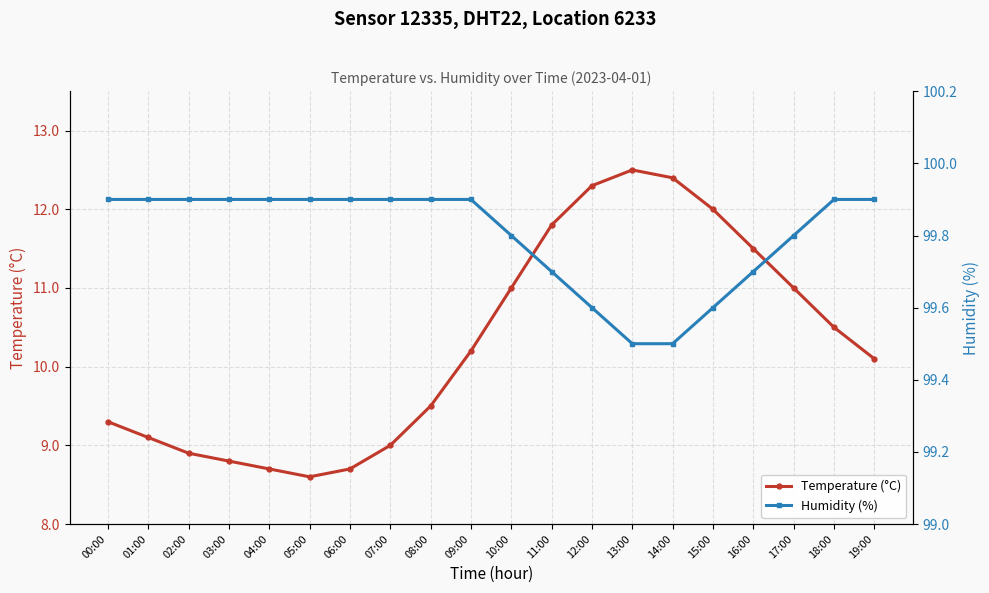

Reading left to right, transcribe all the data shown in this chart.

Temperature (°C): 9.3	9.1	8.9	8.8	8.7	8.6	8.7	9.0	9.5	10.2	11.0	11.8	12.3	12.5	12.4	12.0	11.5	11.0	10.5	10.1
Humidity (%): 99.9	99.9	99.9	99.9	99.9	99.9	99.9	99.9	99.9	99.9	99.8	99.7	99.6	99.5	99.5	99.6	99.7	99.8	99.9	99.9